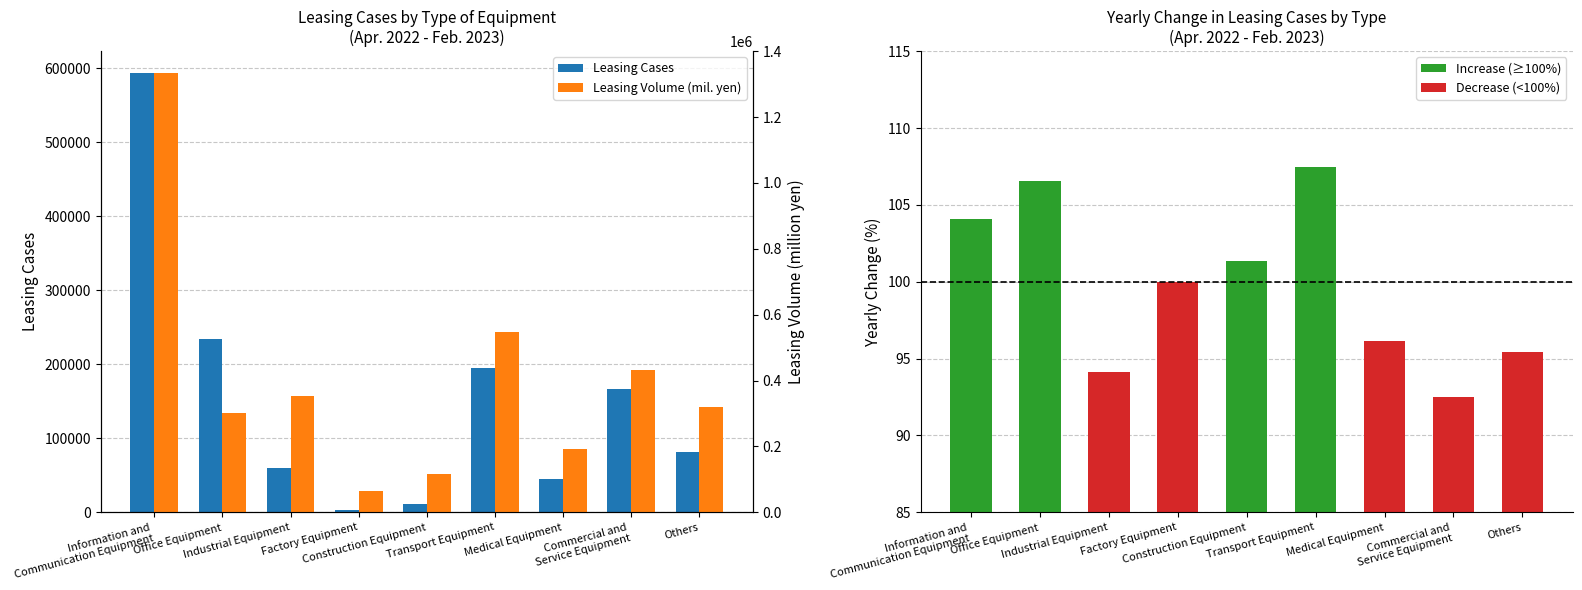

Which series has the largest total across all categories?

Leasing Volume (mil. yen)